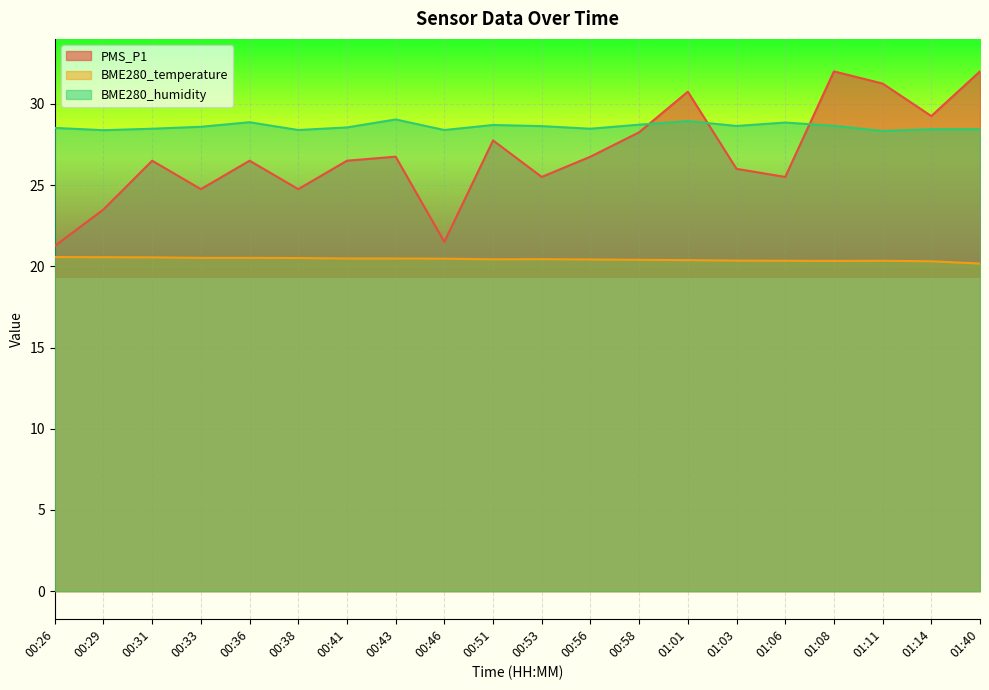

What value does the BME280_humidity series have at 01:06?

28.9